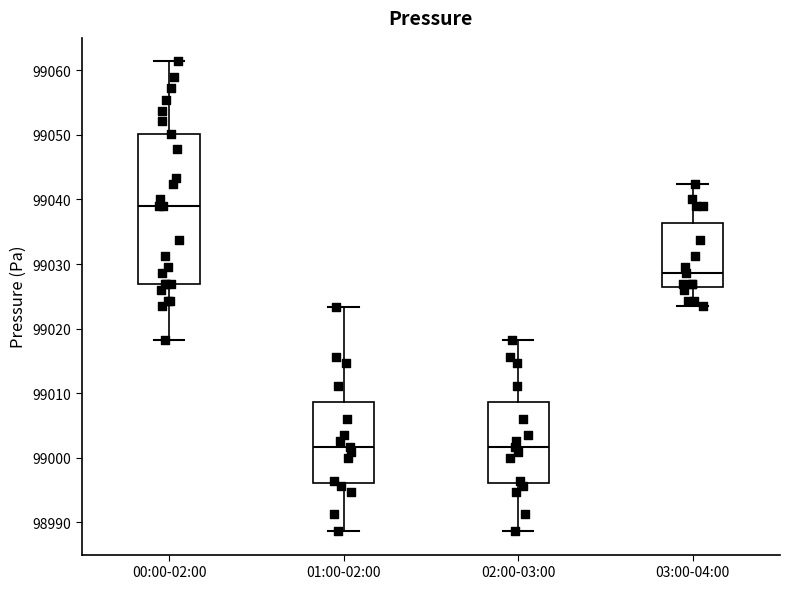

Where is the upper edge of the box for 02:00-03:00 on the y-axis? The values are not printed on the chart, so give them approximately, as read against the axis.

99009